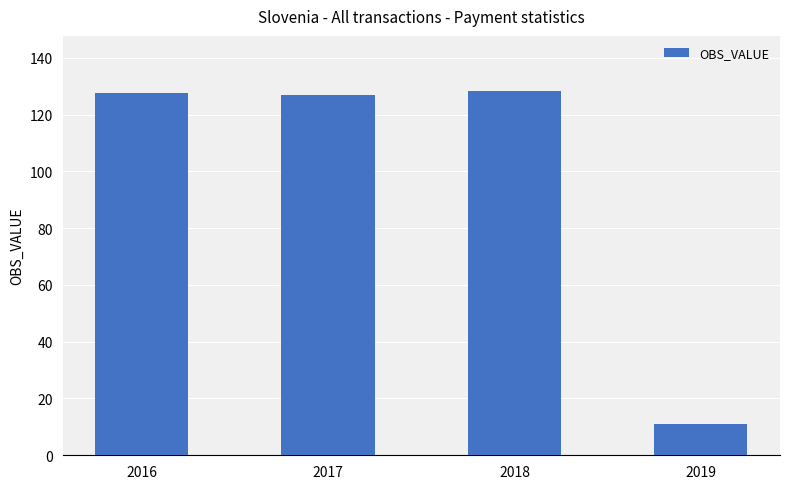

How many categories are shown in the chart?

4